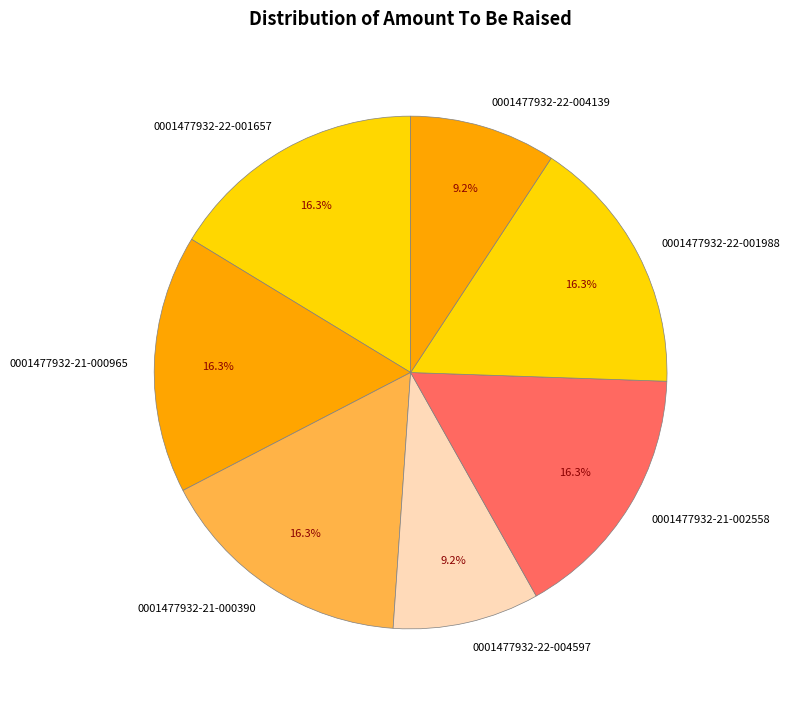

Is there a majority slice in this chart?

No